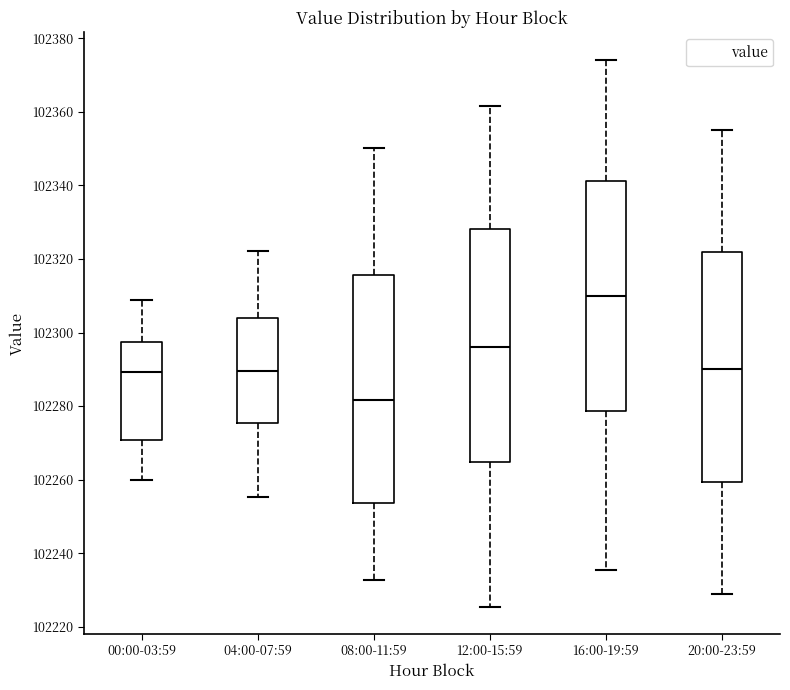

Reading left to right, transcribe this box plot: for each box, give where its median line is, the range the box spans, and where its two whiskers end, as read against the y-axis. The values are not printed on the chart, so give them approximately, as read against the axis.

00:00-03:59: median 102290, box 102270 to 102298, whiskers 102260 to 102308
04:00-07:59: median 102290, box 102276 to 102304, whiskers 102256 to 102322
08:00-11:59: median 102282, box 102254 to 102316, whiskers 102232 to 102350
12:00-15:59: median 102296, box 102264 to 102328, whiskers 102226 to 102362
16:00-19:59: median 102310, box 102278 to 102342, whiskers 102236 to 102374
20:00-23:59: median 102290, box 102260 to 102322, whiskers 102230 to 102356